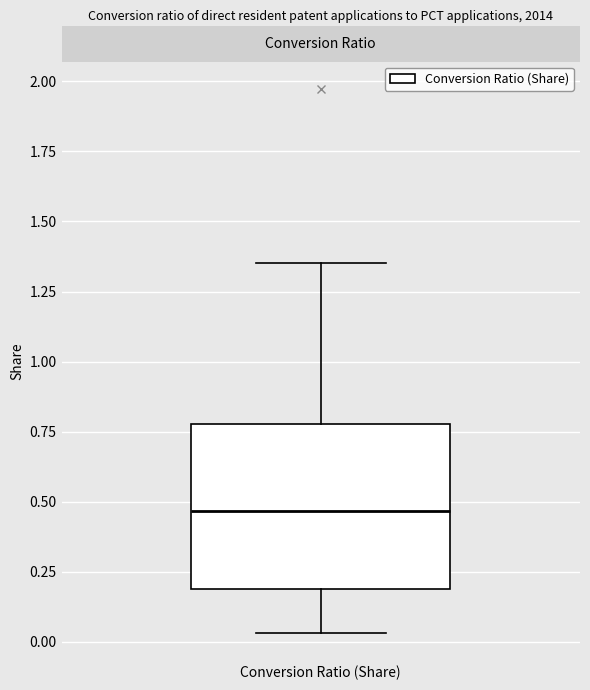

Transcribe this box plot: give where the median line is, the range the box spans, and where the two whiskers end, as read against the y-axis. The values are not printed on the chart, so give them approximately, as read against the axis.

median 0.45, box 0.20 to 0.80, whiskers 0.05 to 1.35